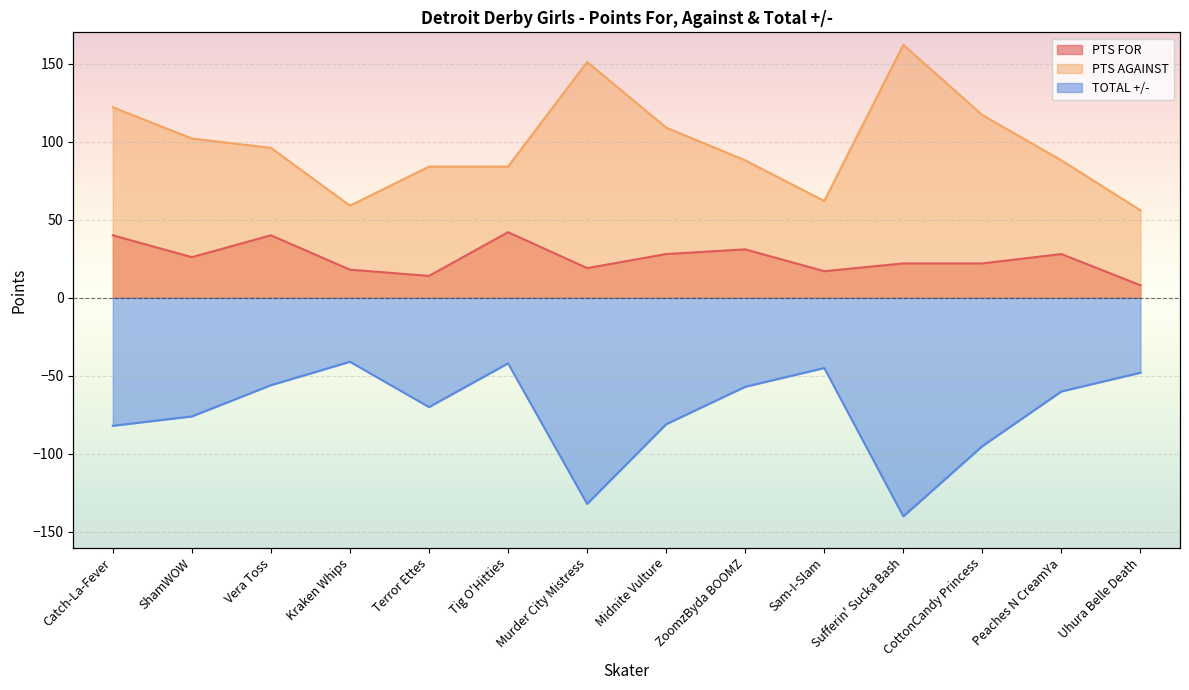

What is the value of the PTS FOR point at the 10th from the left?

17